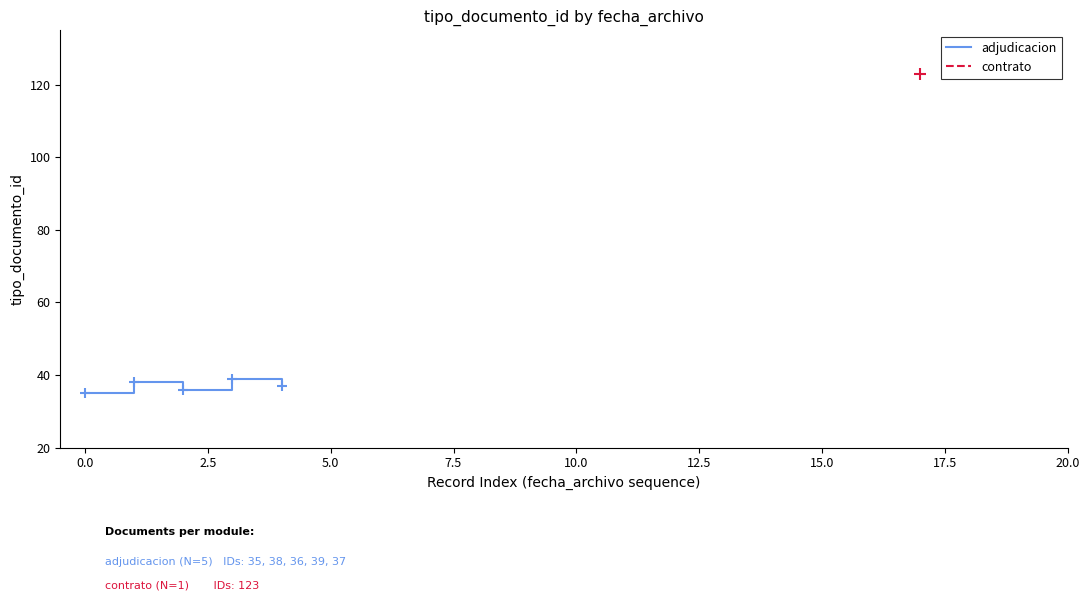

What is the change in value from 0.0 to 7.5?

-1